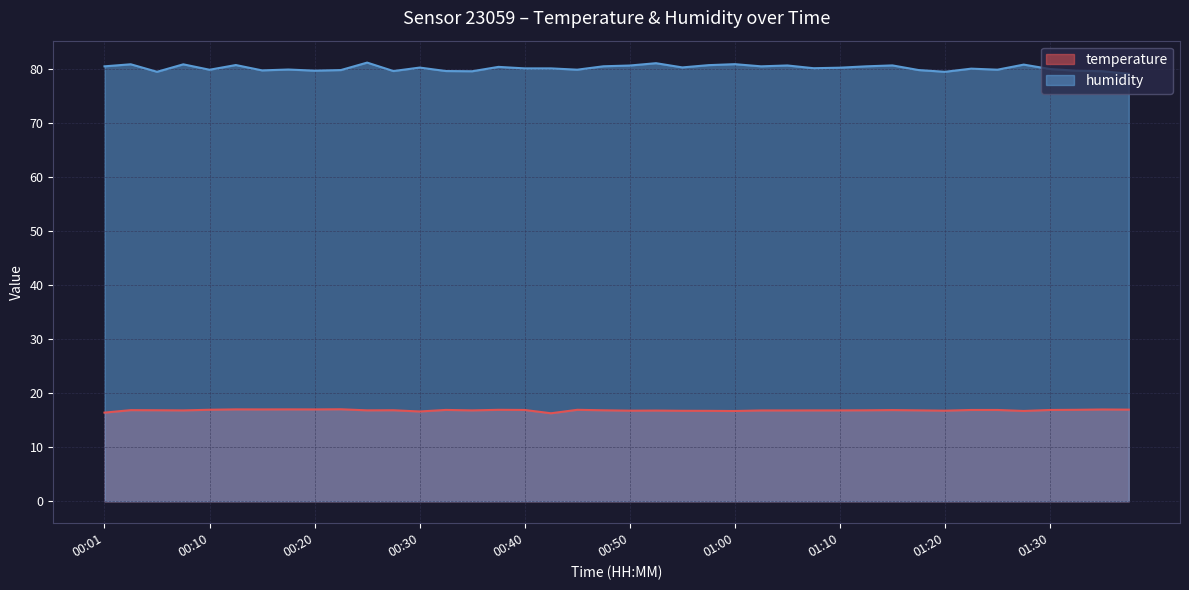

What is the label of the 26th point from the right?

00:35